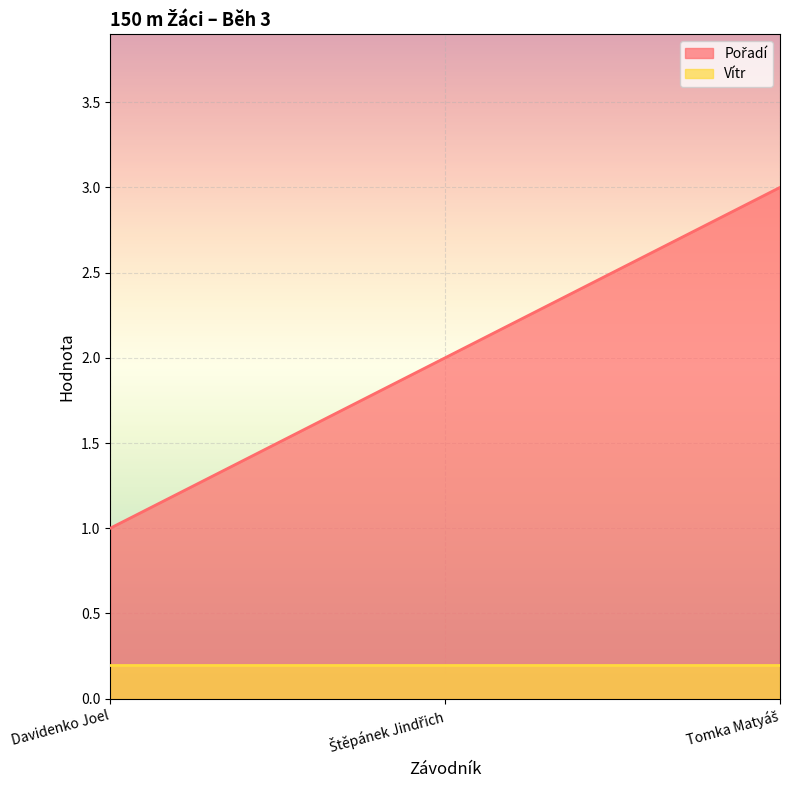

Where does the data first go above 2?

Tomka Matyáš